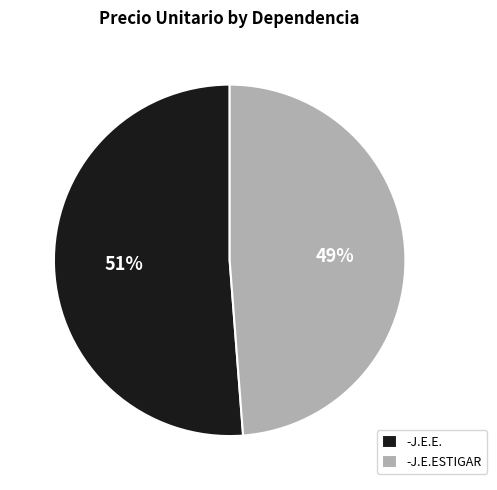

To the nearest percent, what is the difference between the -J.E.E. and -J.E.ESTIGAR slice percentages?

2%